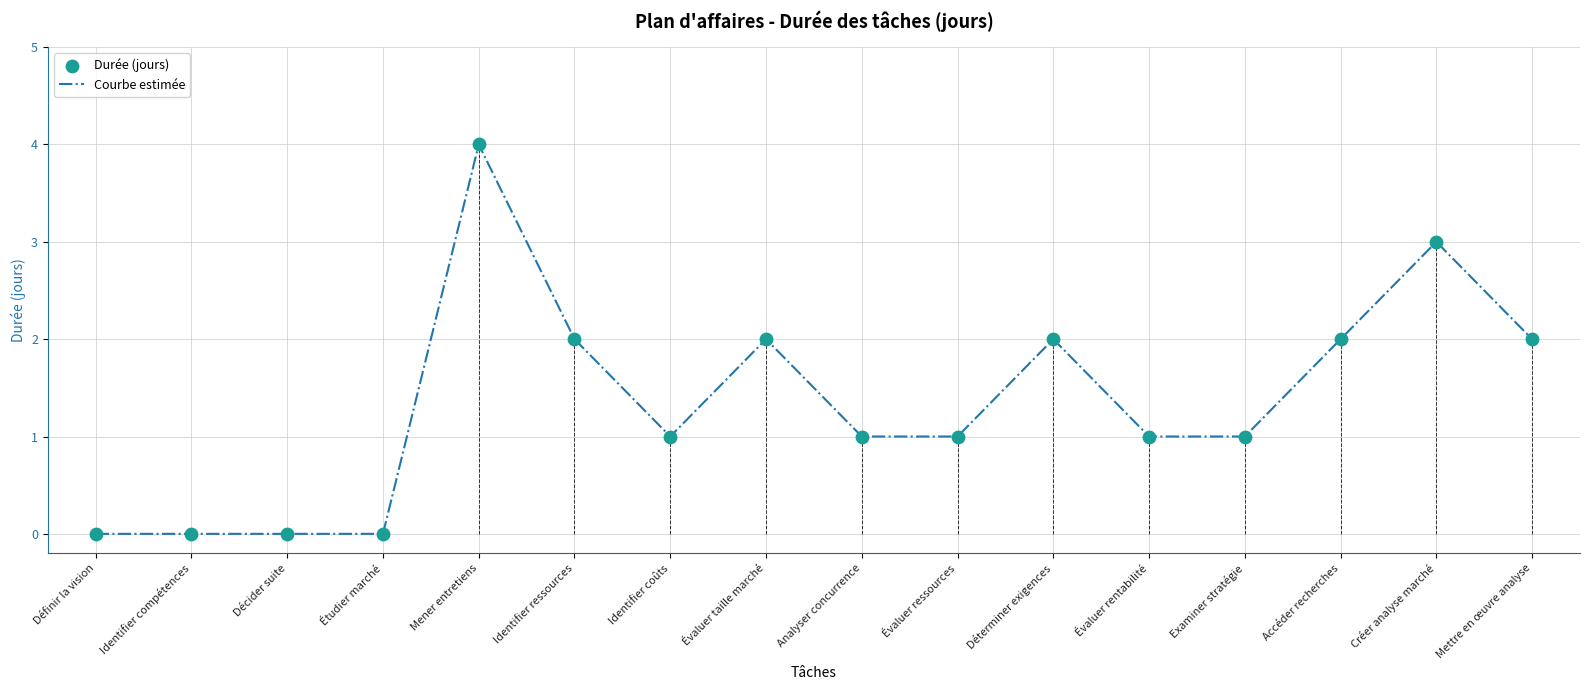

What are all the series names shown in the legend?

Courbe estimée, Durée (jours)